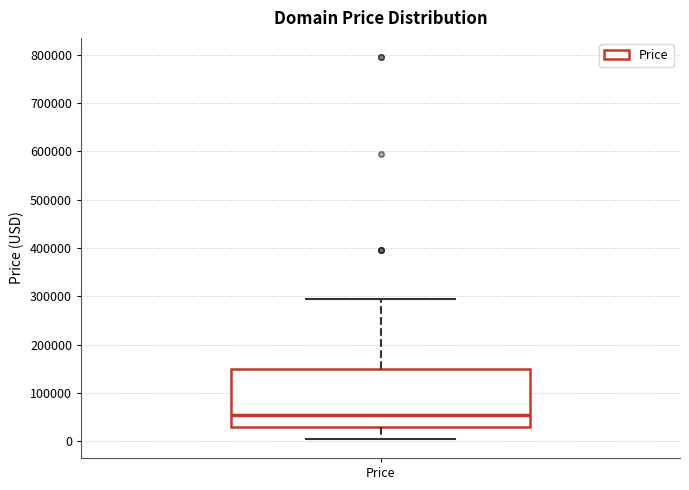

Where does the lower whisker of the box for Price end on the y-axis? The values are not printed on the chart, so give them approximately, as read against the axis.

0